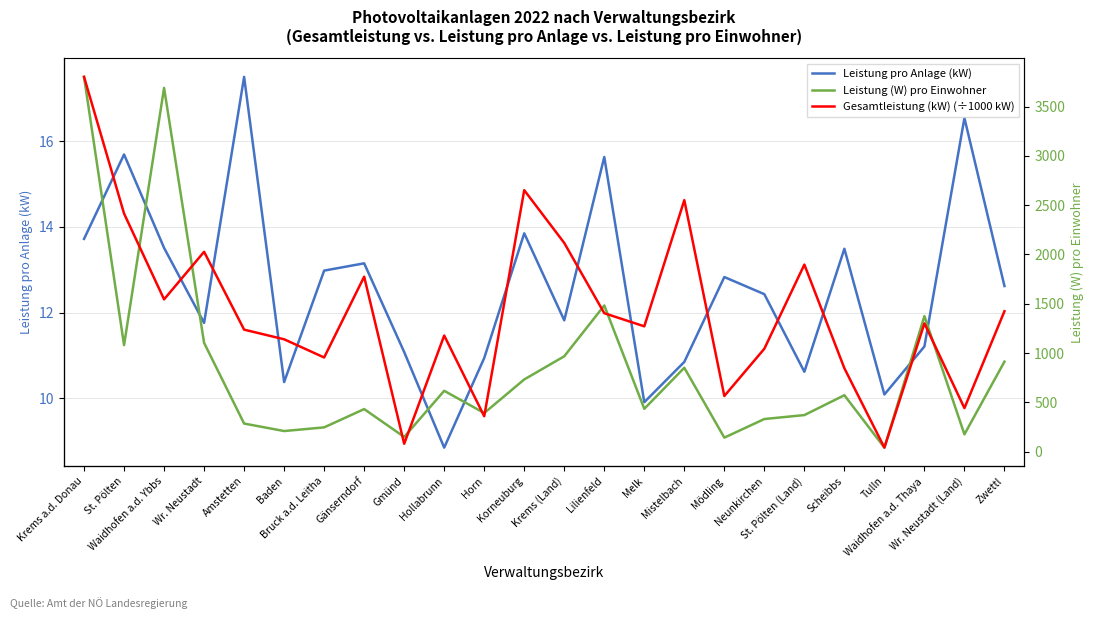

Where is Leistung pro Anlage (kW) nearest to the value 13?

Bruck a.d. Leitha